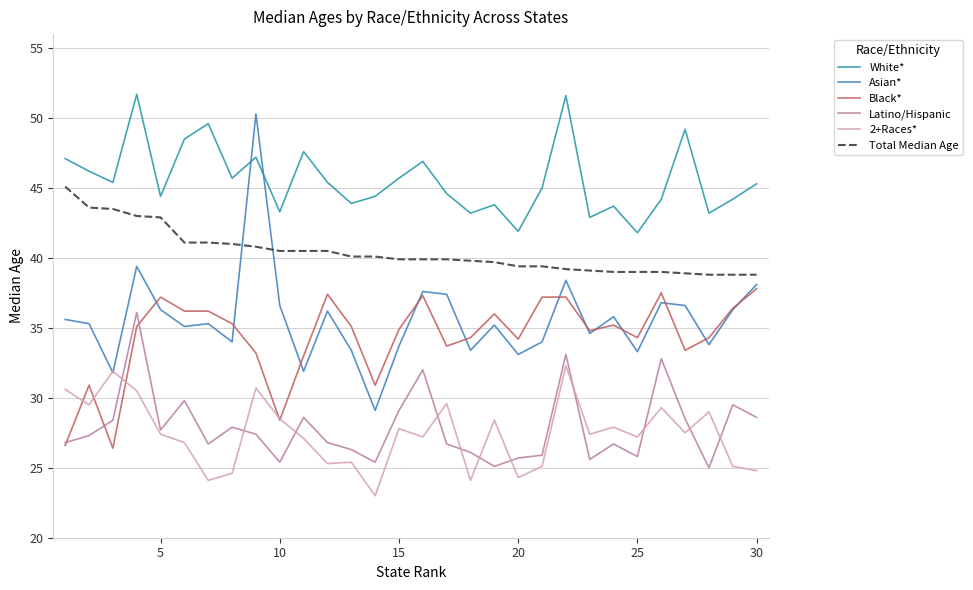

What is the minimum value shown in the chart?

23.0